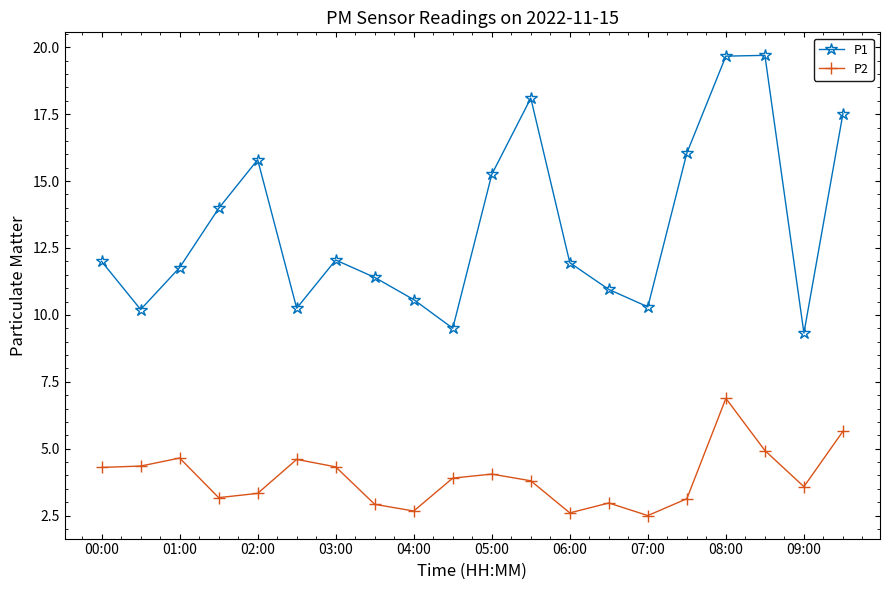

How many interior local valleys does the P1 series have?

5